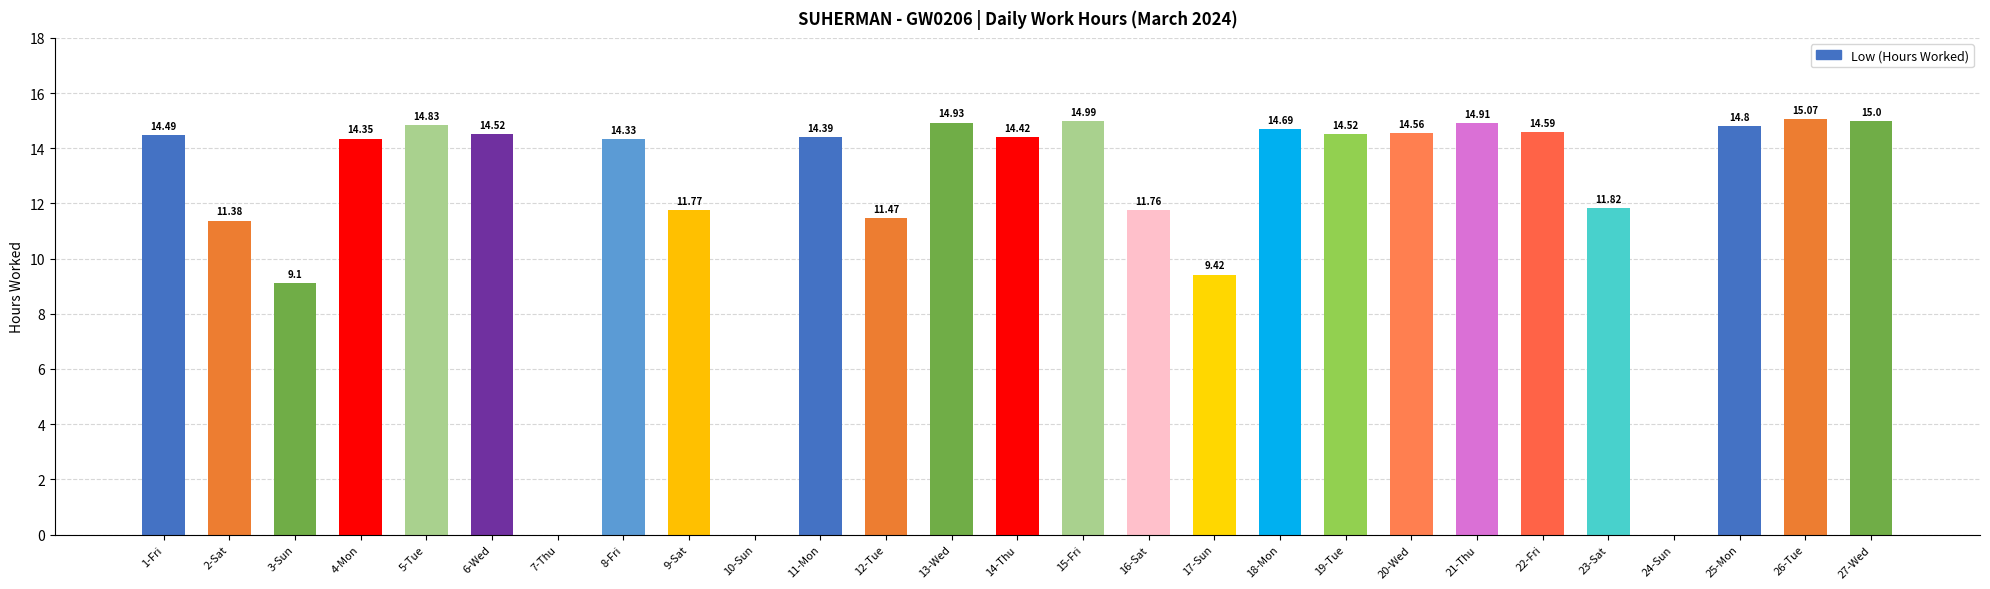

What is the sum of the values at 19-Tue and 8-Fri?

28.9